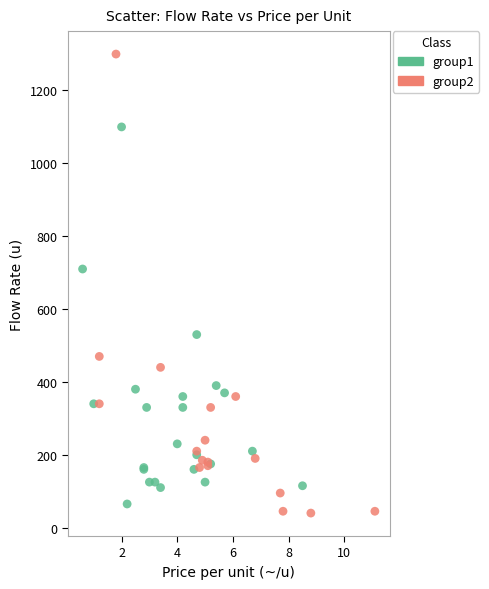

Which series contains the highest Y value?

group2